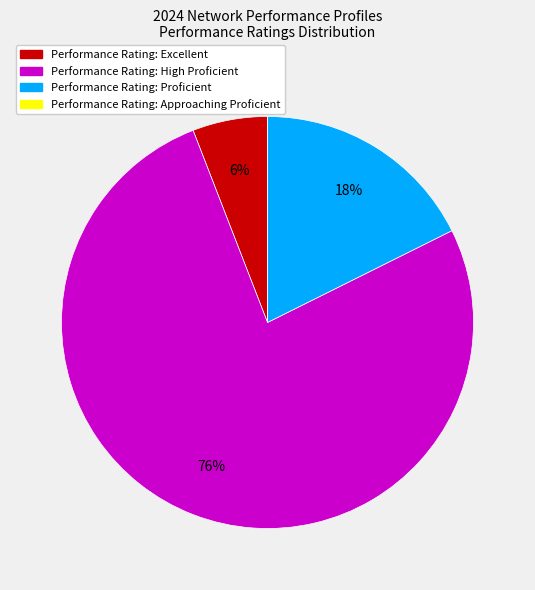

To the nearest percent, what is the difference between the largest and smallest slice percentages?

76%